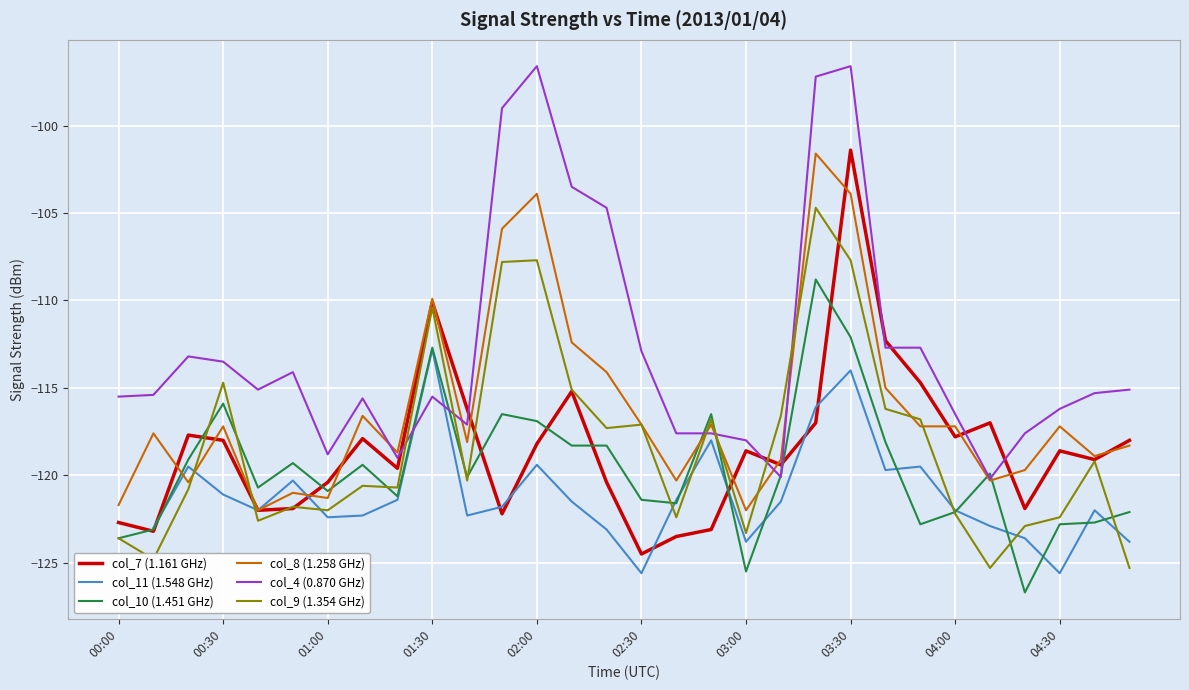

Is it true that col_10 (1.451 GHz) equals -122.8 at 04:30?

True